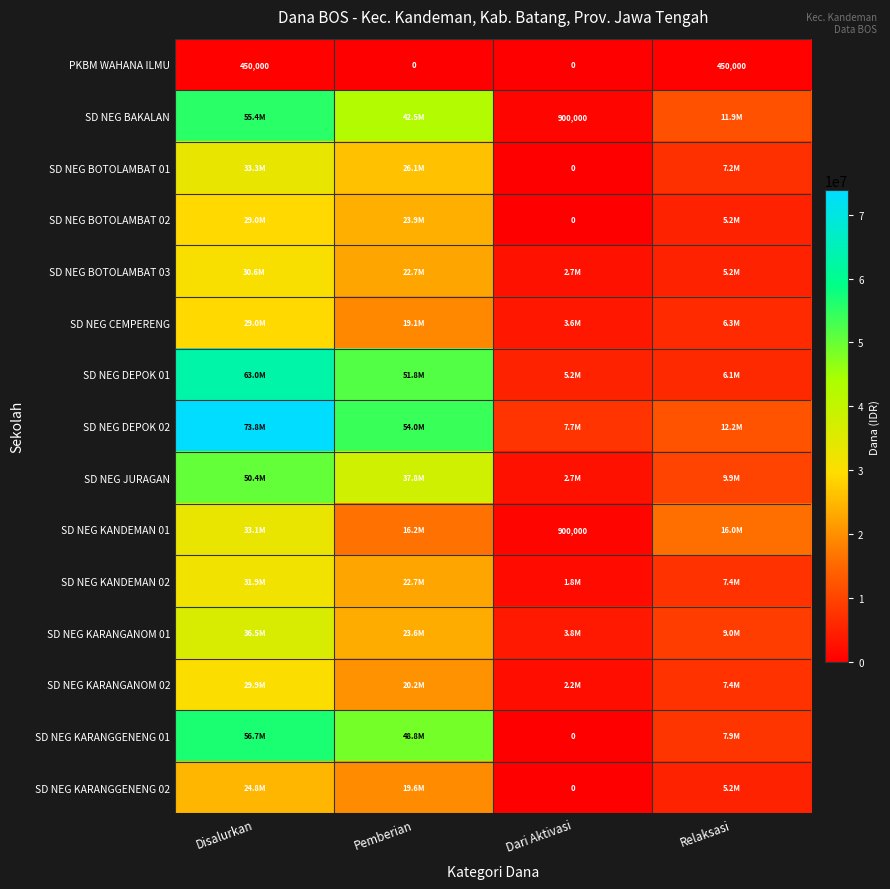

At which label does SD NEG BOTOLAMBAT 01 reach its peak?

Disalurkan